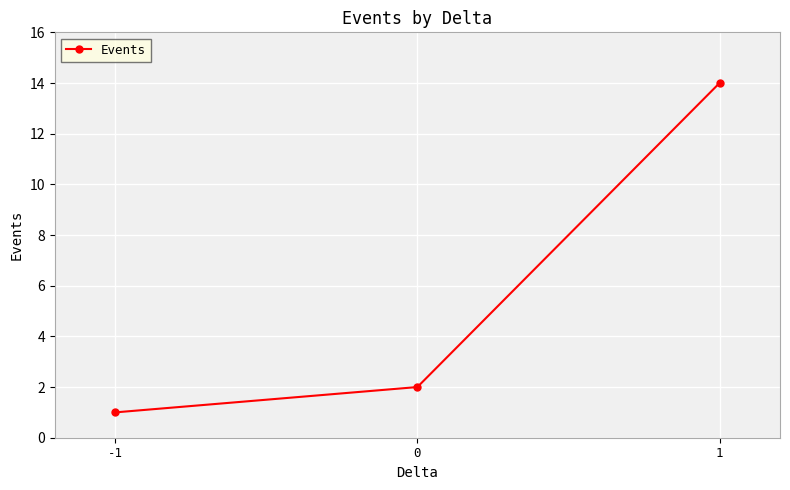

Rank the categories by value from lowest to highest.

-1, 0, 1